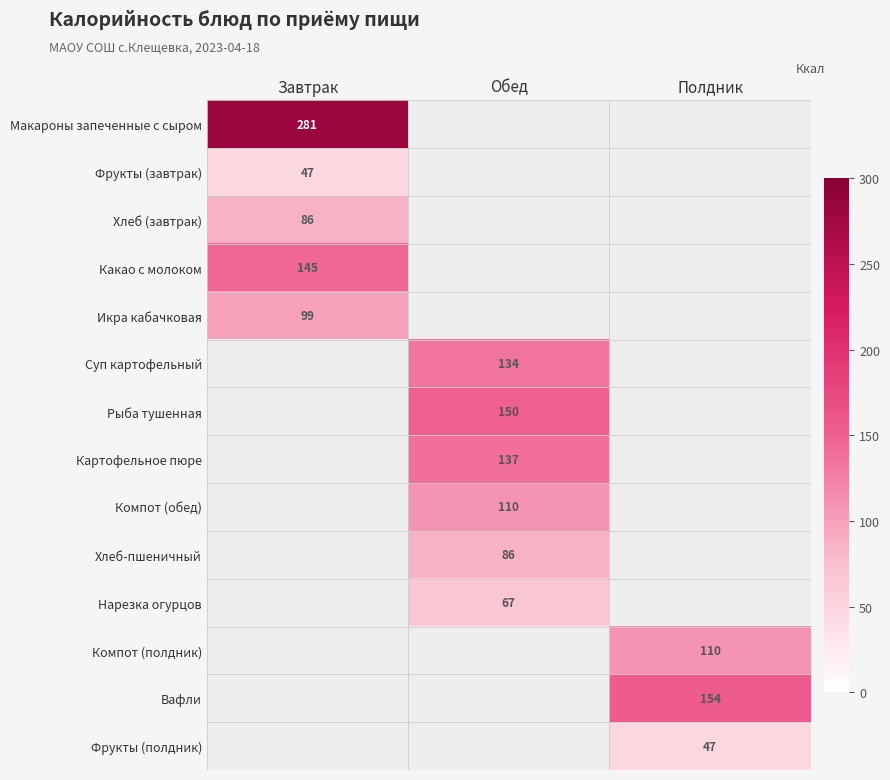

The Картофельное пюре series shows 137.0 at Обед. True or false?

True